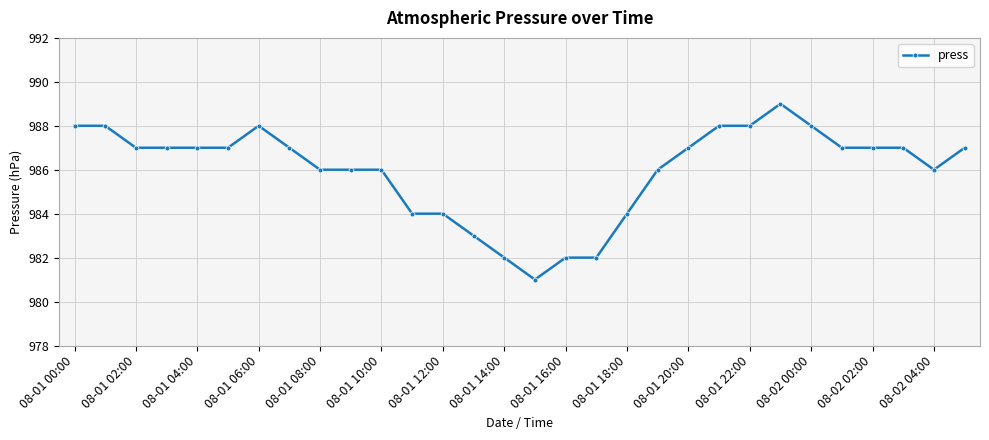

What is the difference between the second highest and minimum values?

7